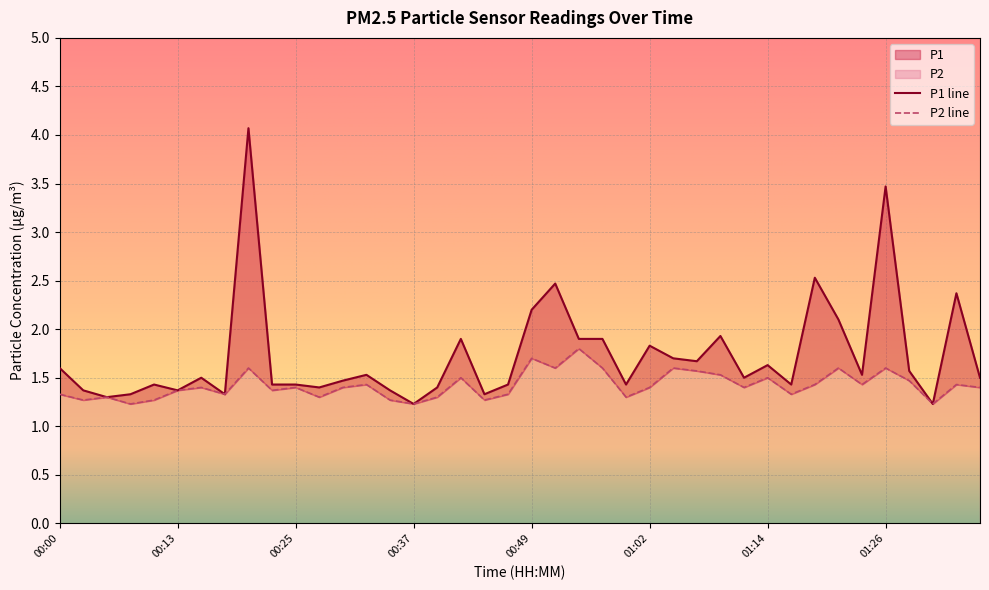

Where is the first local maximum for P1?

00:10